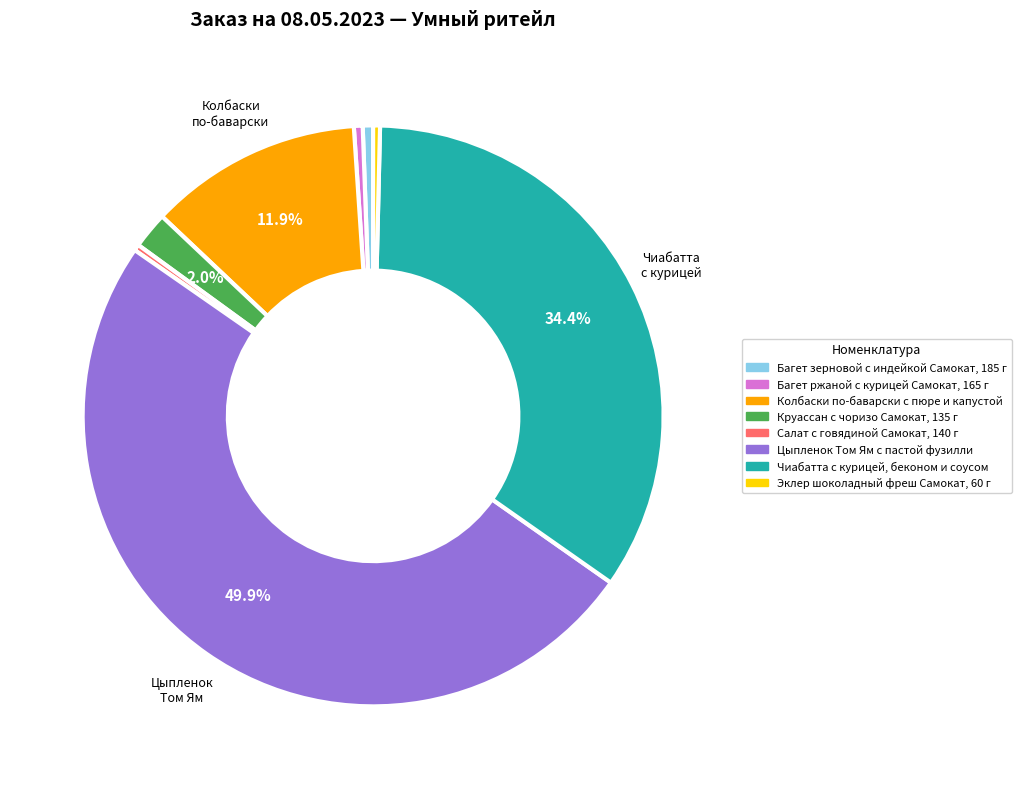

Which slice is the largest?

Цыпленок Том Ям с пастой фузилли